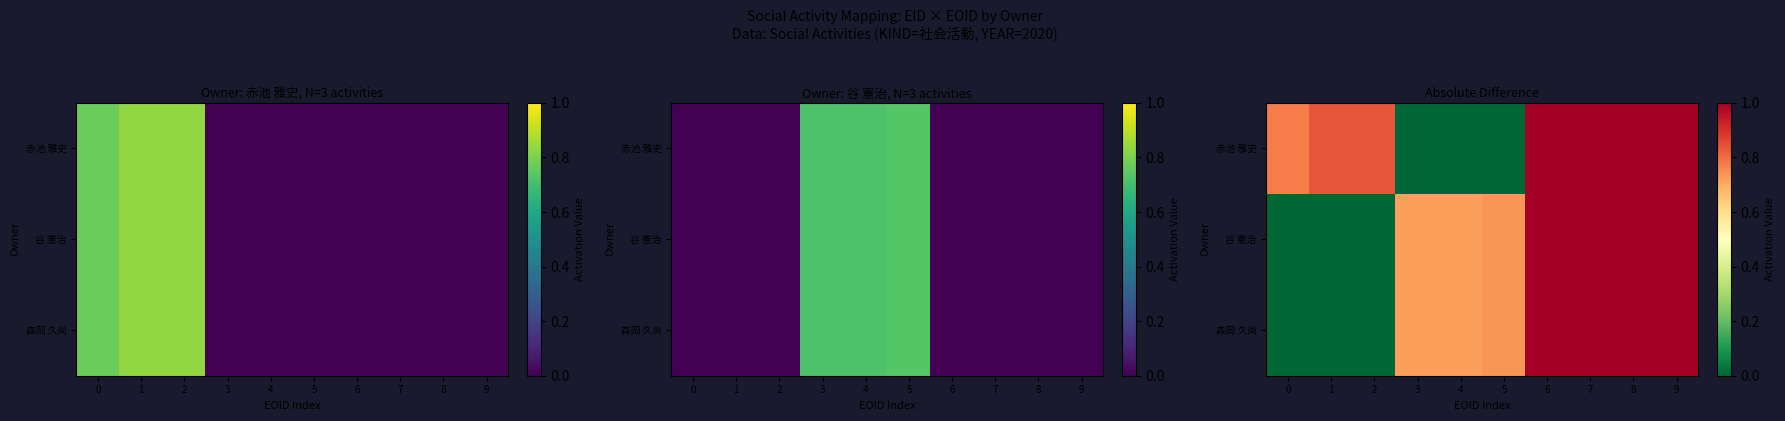

List the series in order of their peak value, highest first.

赤池 雅史, 谷 憲治, 森岡 久尚